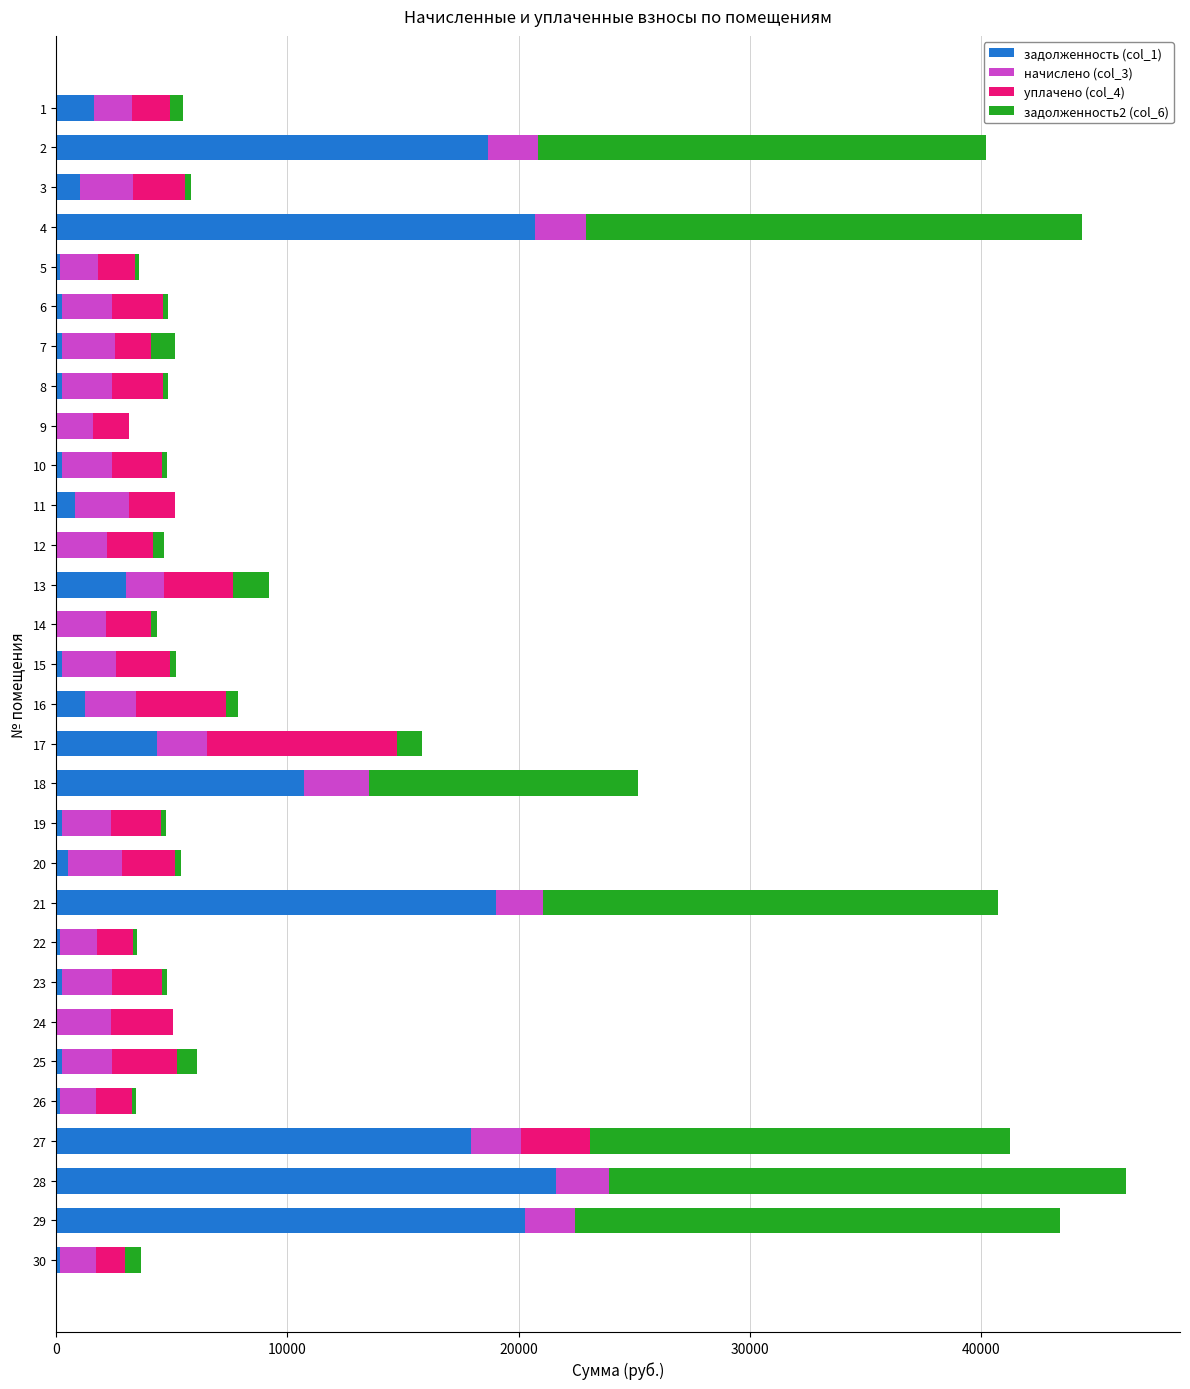

Which series has the largest range (max minus min)?

задолженность2 (col_6)